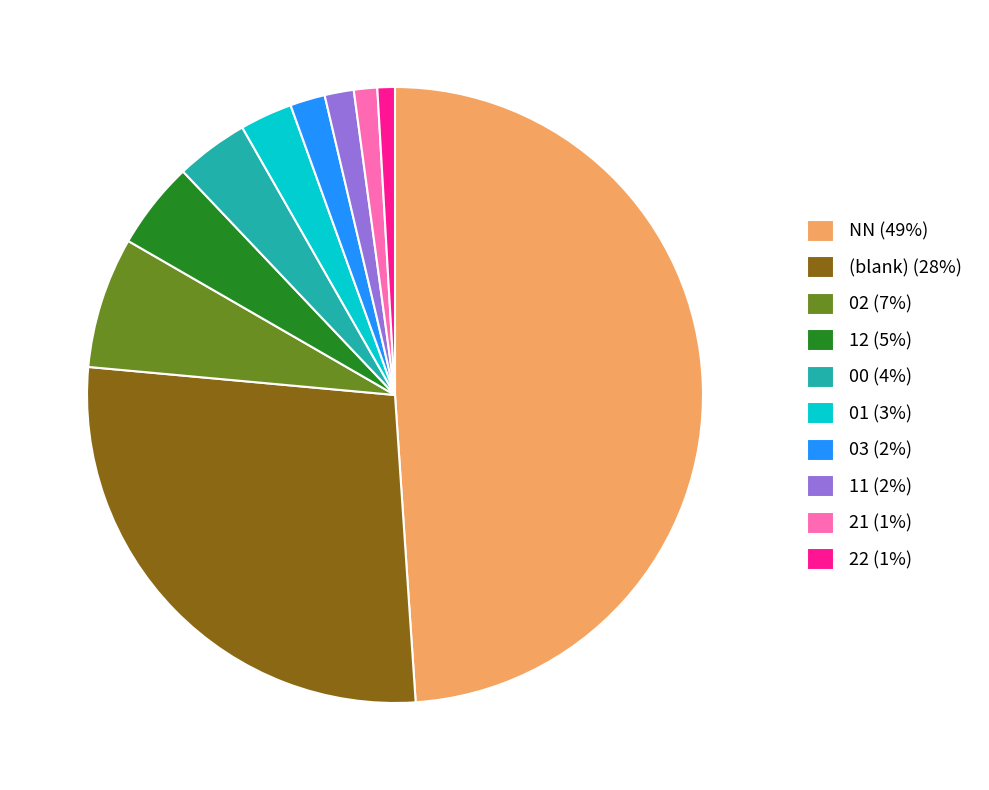

Count the number of slices in the pie.

10